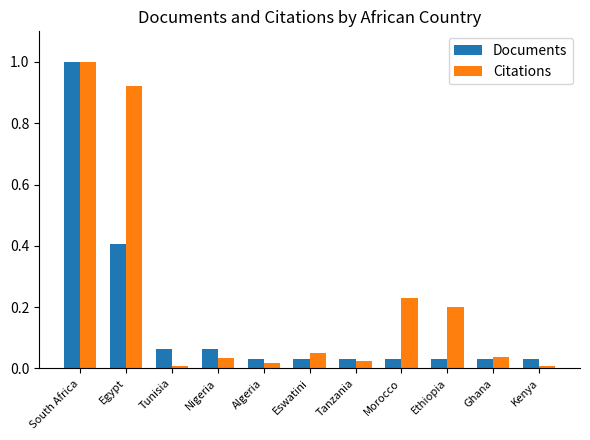

Rank the series at Tunisia from highest to lowest value.

Documents, Citations